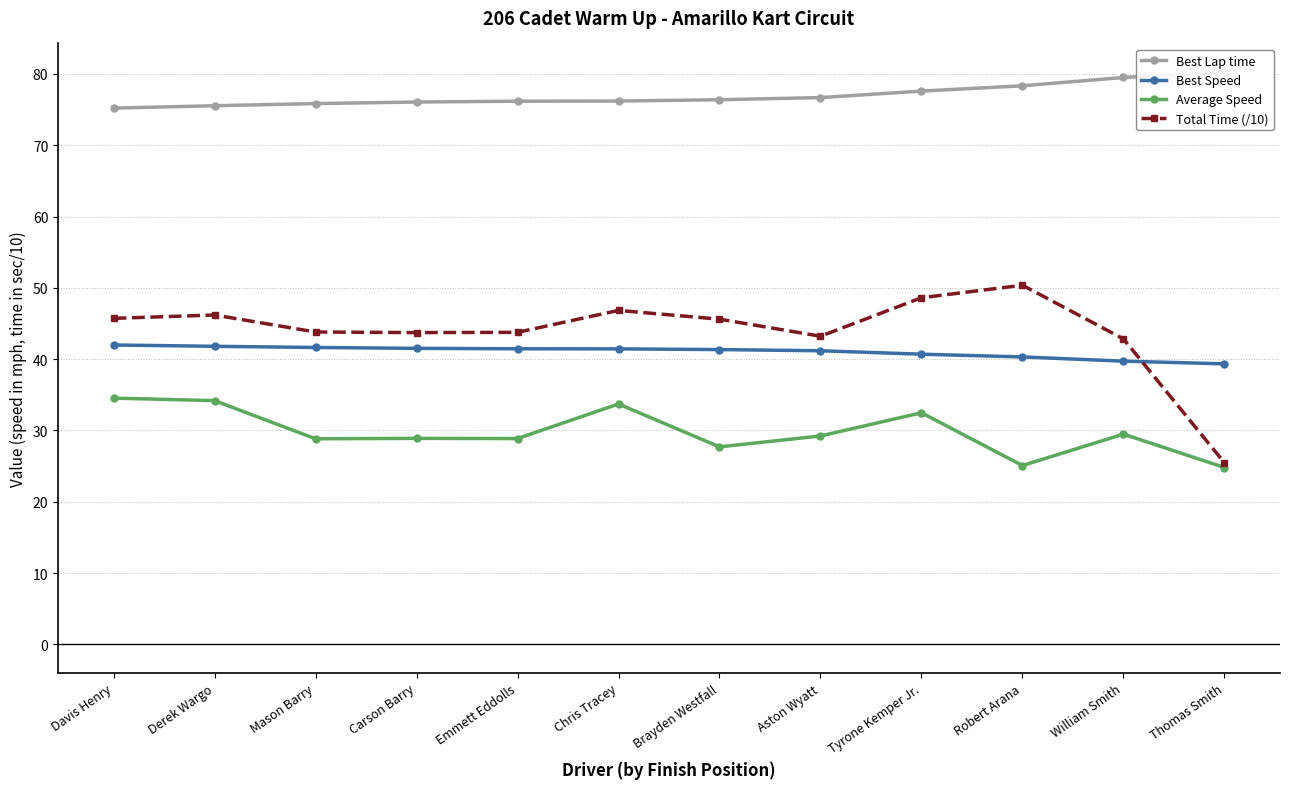

At Thomas Smith, list the series in order from smallest to largest.

Average Speed, Total Time (/10), Best Speed, Best Lap time